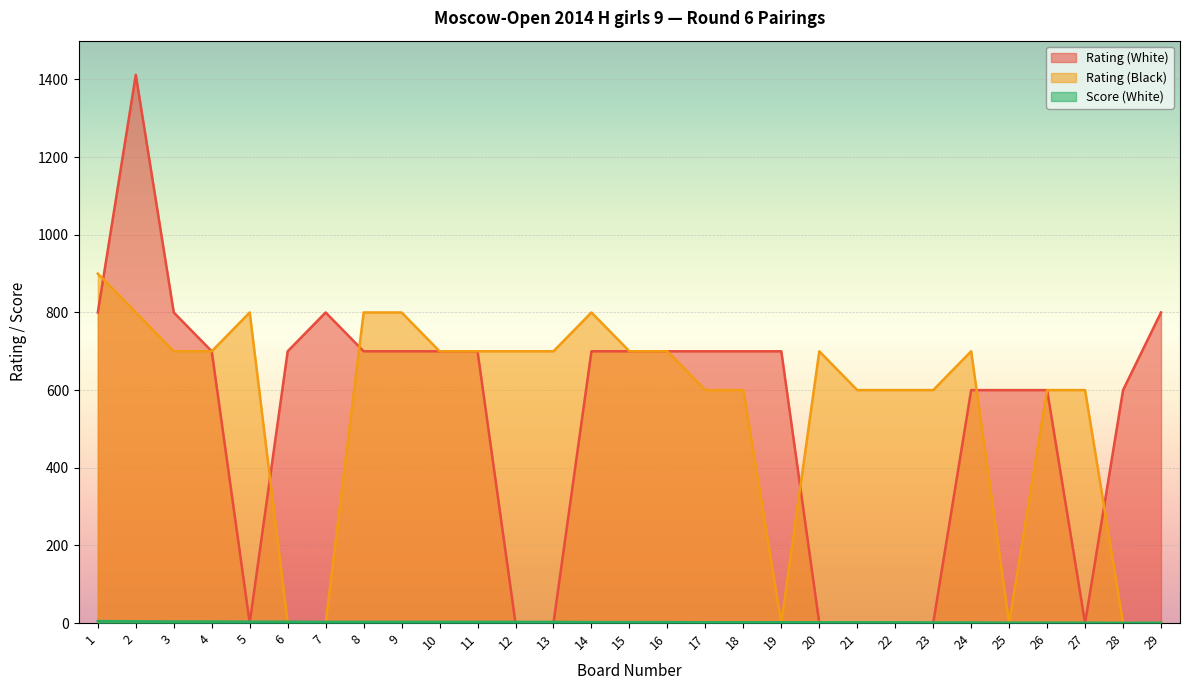

Between 18 and 19, which series saw the biggest shift?

Rating (Black)